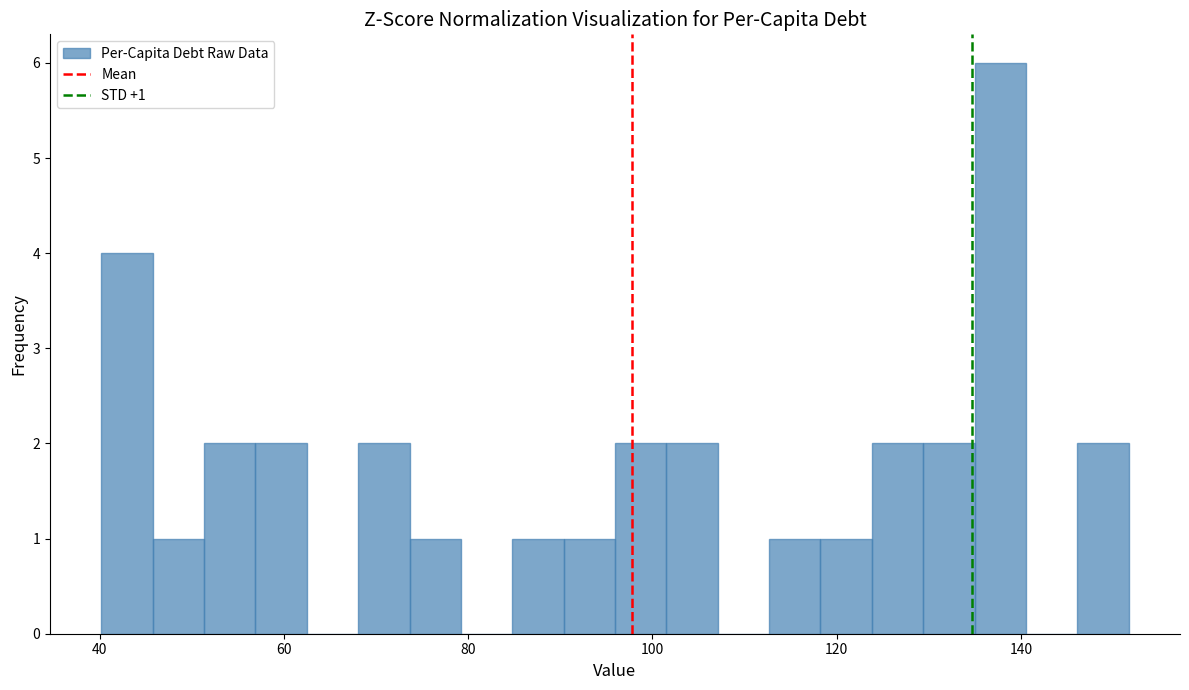

Read against the x-axis, roughly where is the centre of the tallest bar?

138